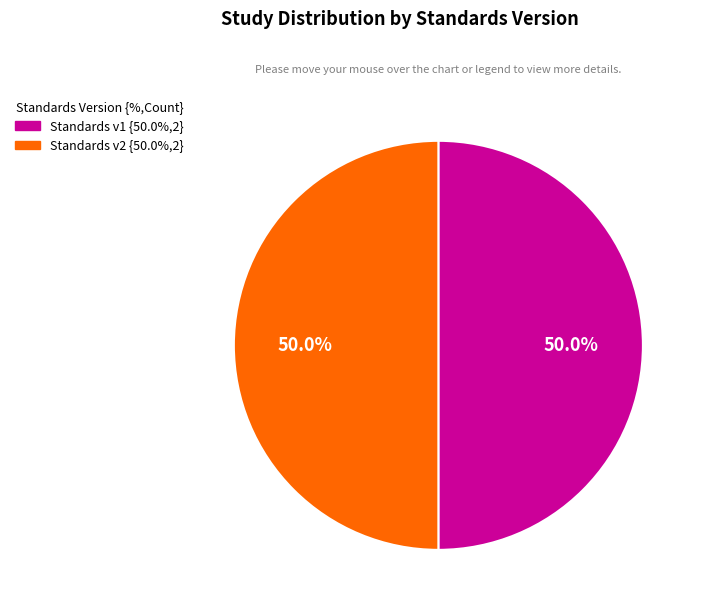

To the nearest percent, what is the difference between the largest and smallest slice percentages?

0%